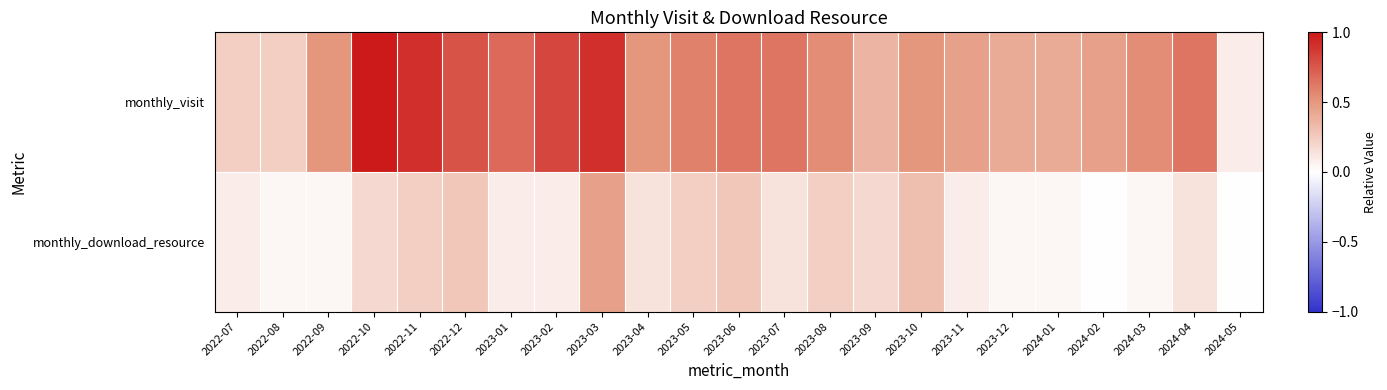

Which series has the widest spread of values?

monthly_visit